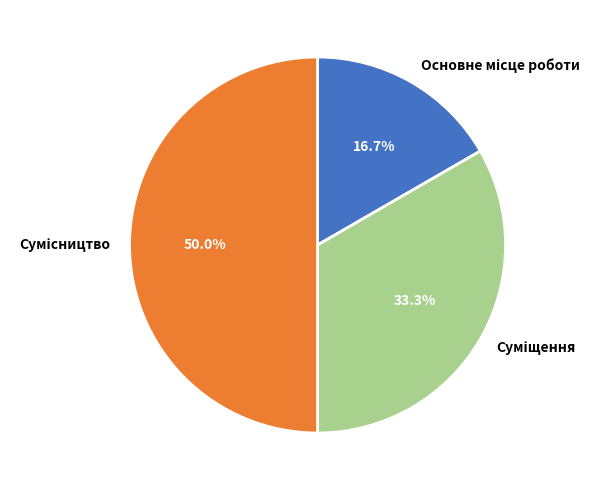

How many segments does this pie chart have?

3